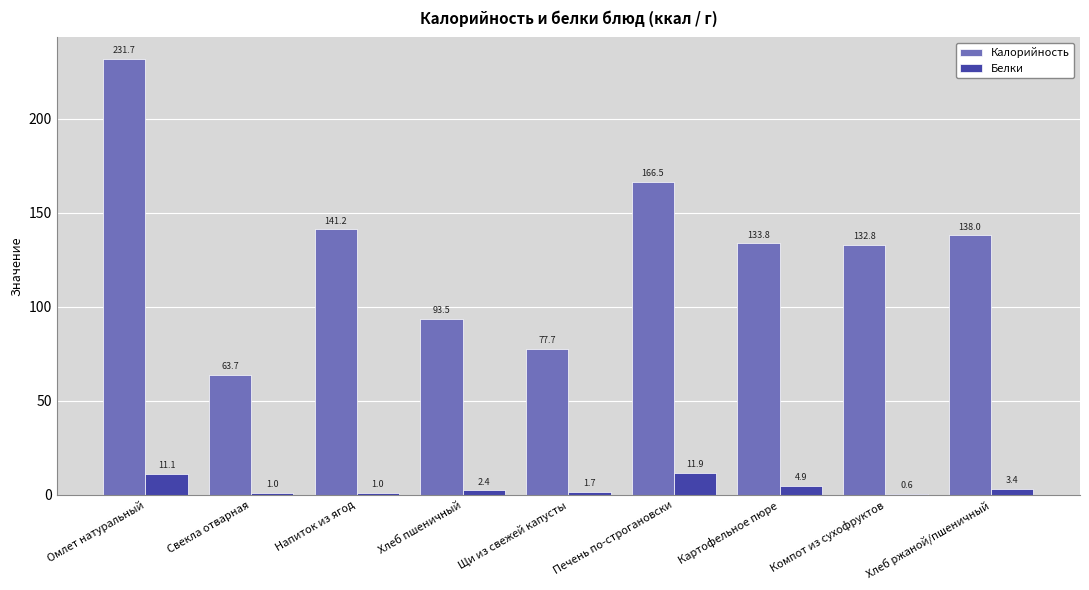

What is the sum of the Калорийность values at Щи из свежей капусты and Хлеб пшеничный?

171.2